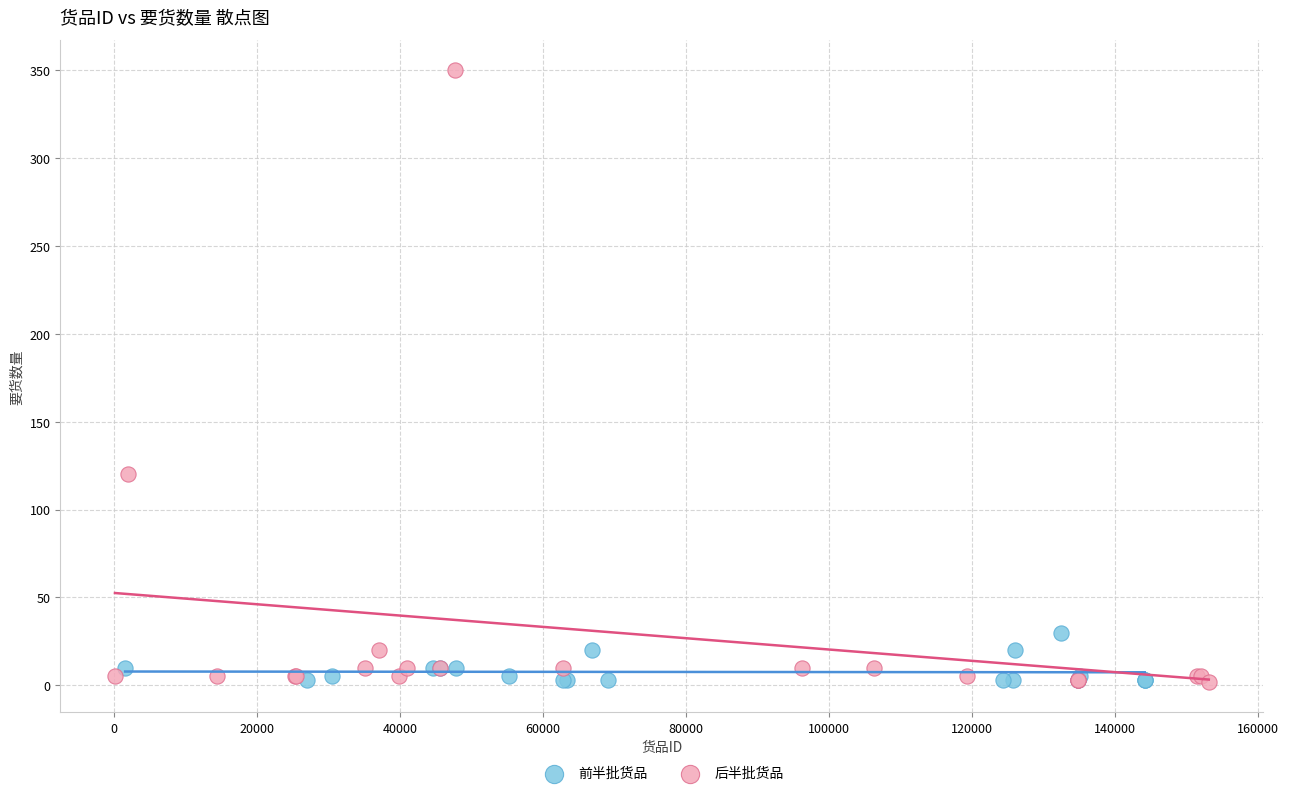

Which series reaches the maximum Y coordinate?

后半批货品